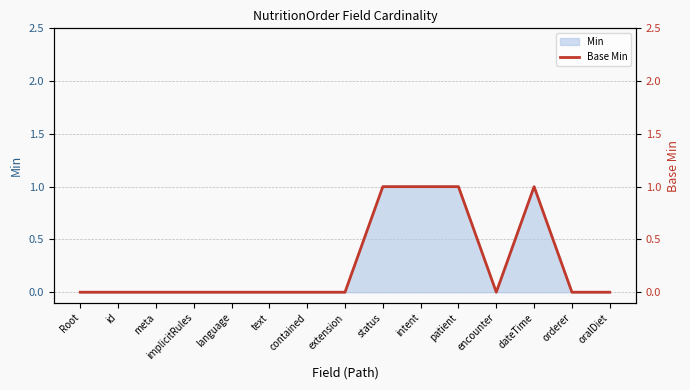

Reading right to left, extract all data points from this chart.

0	0	1	0	1	1	1	0	0	0	0	0	0	0	0